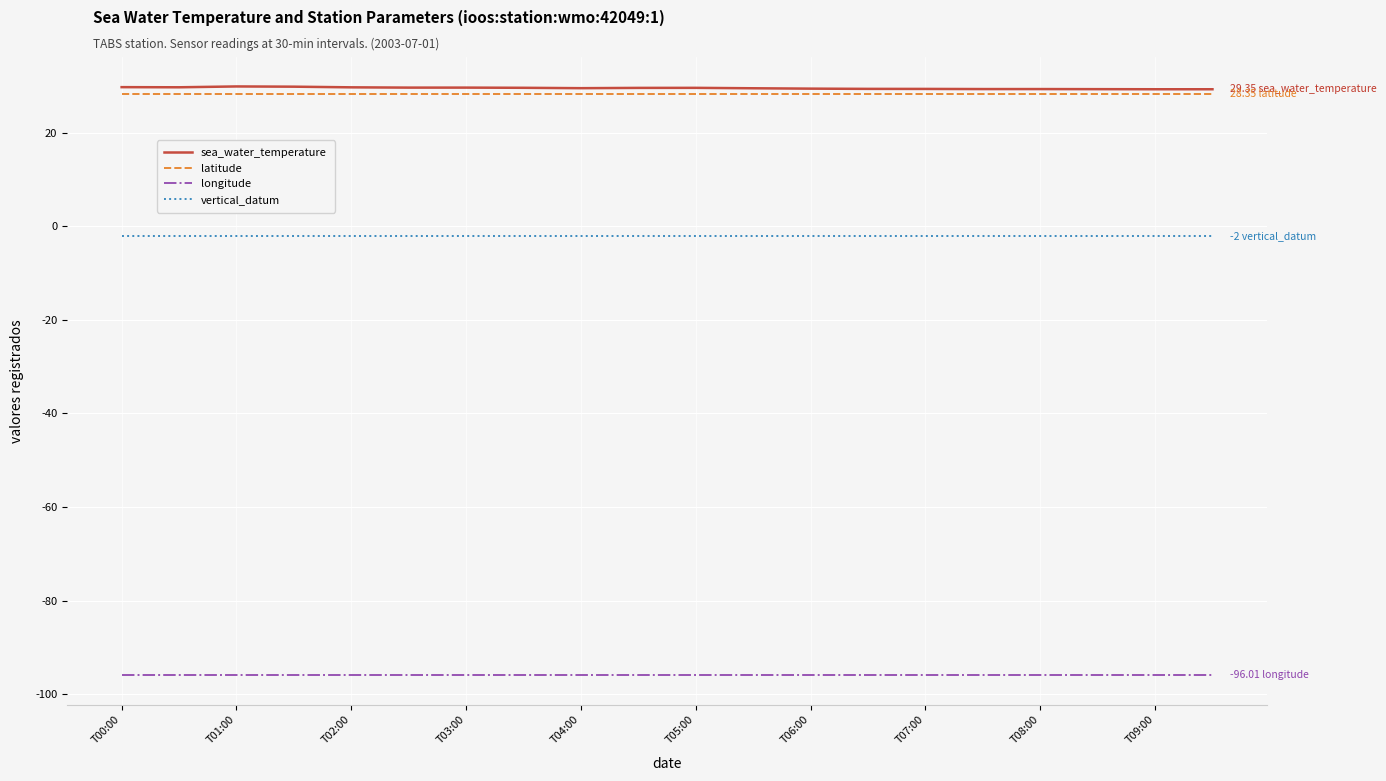

True or false: sea_water_temperature and longitude cross at least once.

False